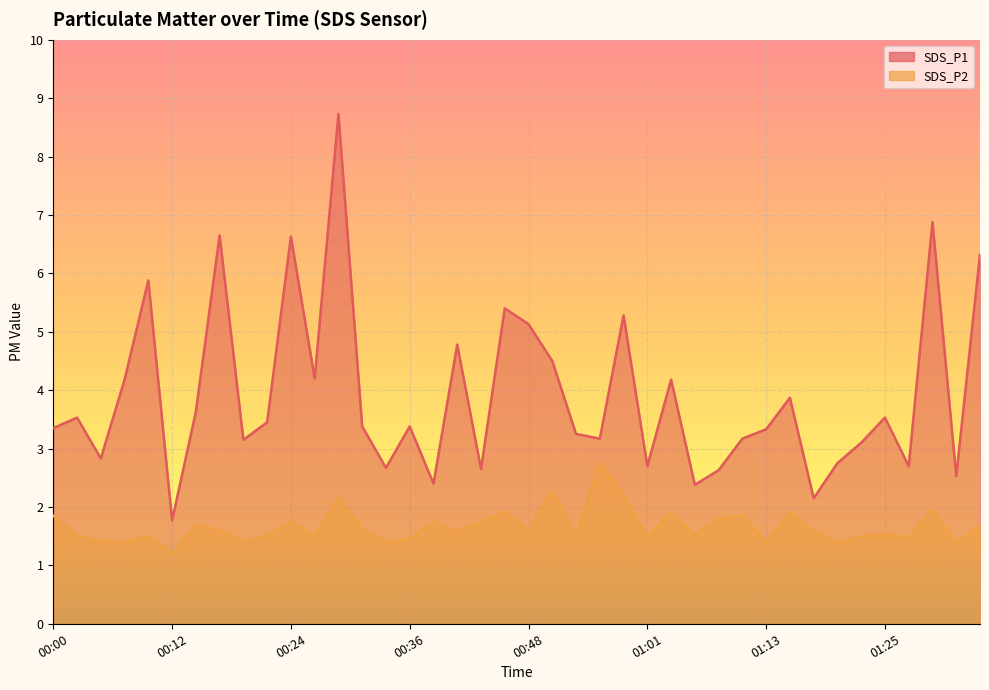

What is the minimum value shown in the chart?

1.2